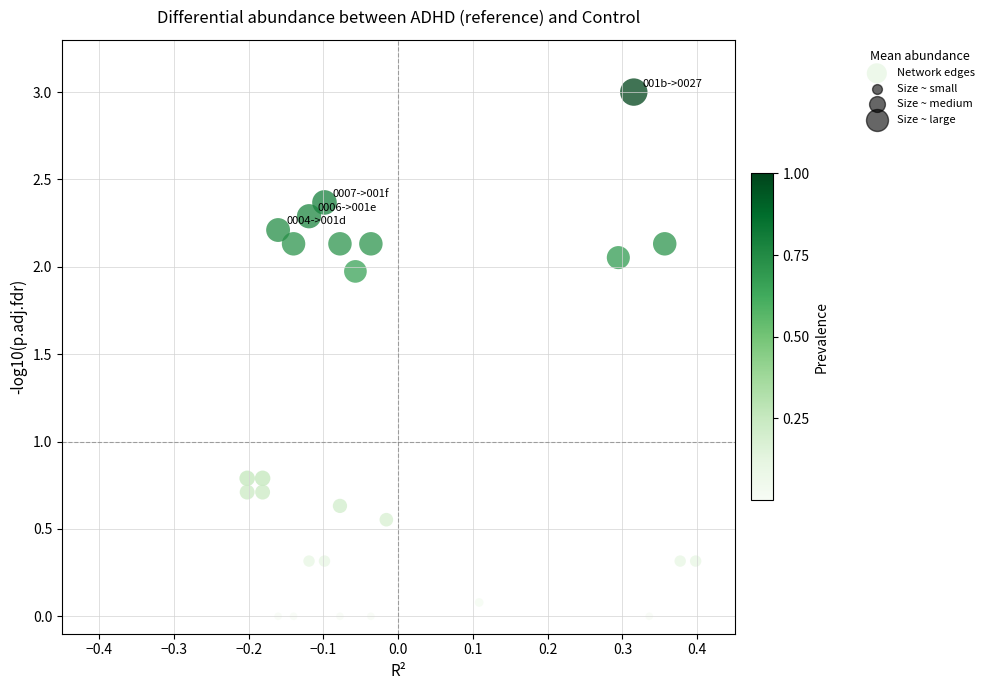

What is the range of Y values (max minus min)?

3.0